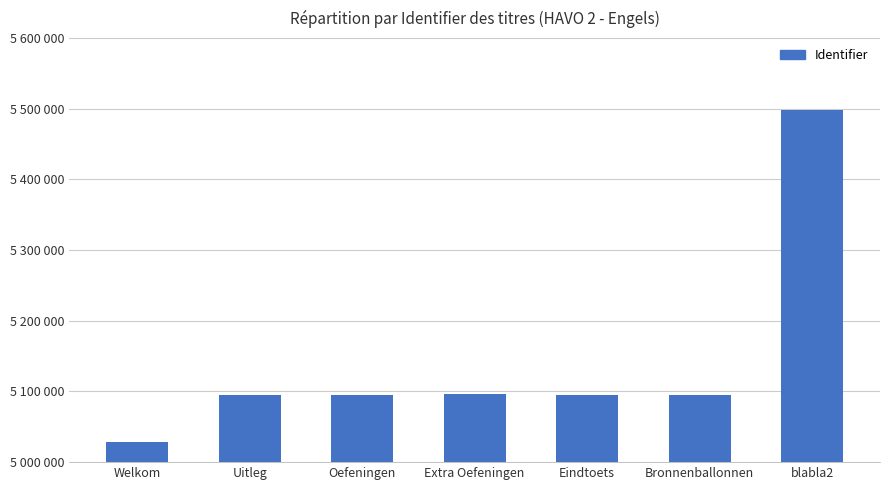

What is the minimum value shown in the chart?

5027936